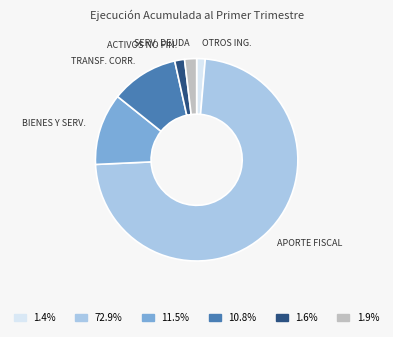

Is there any slice that represents more than half of the pie?

Yes